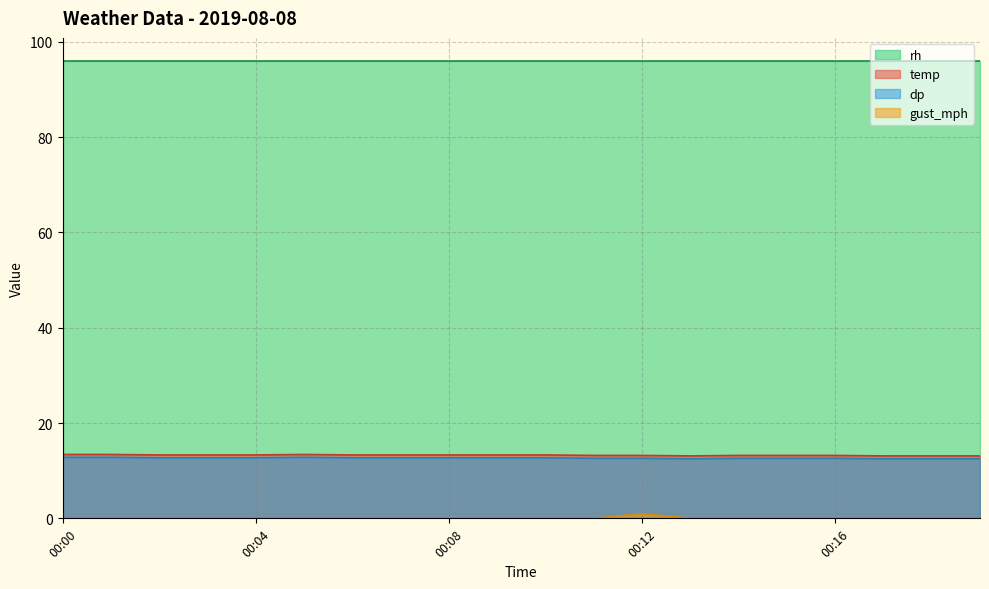

The rh series shows 96.0 at 00:04. True or false?

True